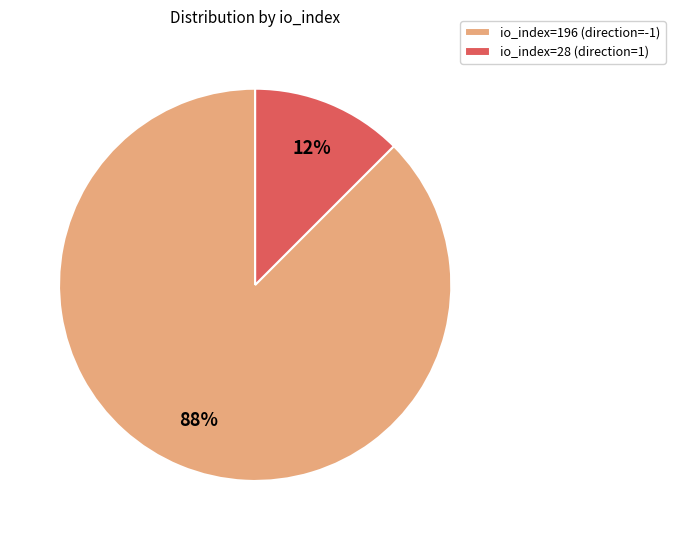

How many slices are in this pie chart?

2